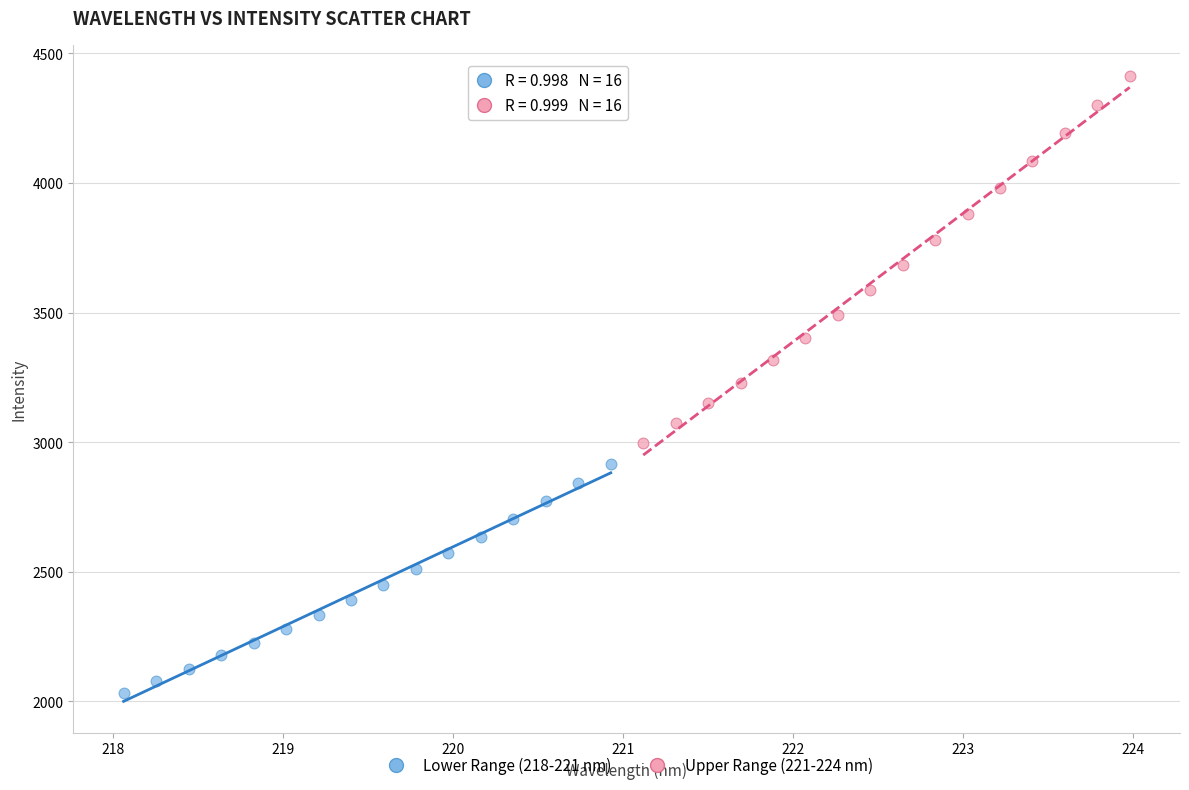

Which series reaches the maximum Y coordinate?

Upper Range (221-224 nm)